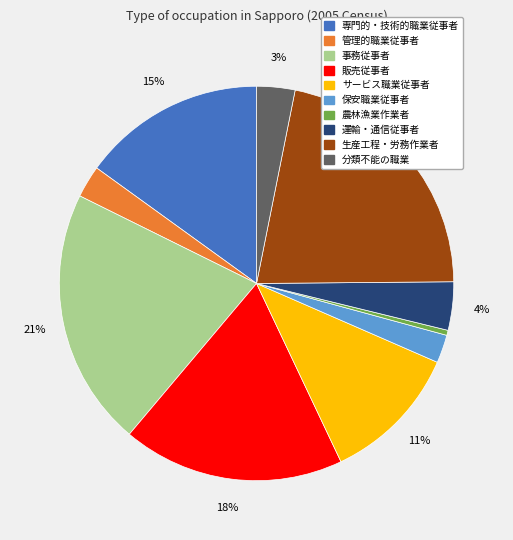

Does 保安職業従事者 represent more than half of the total?

No